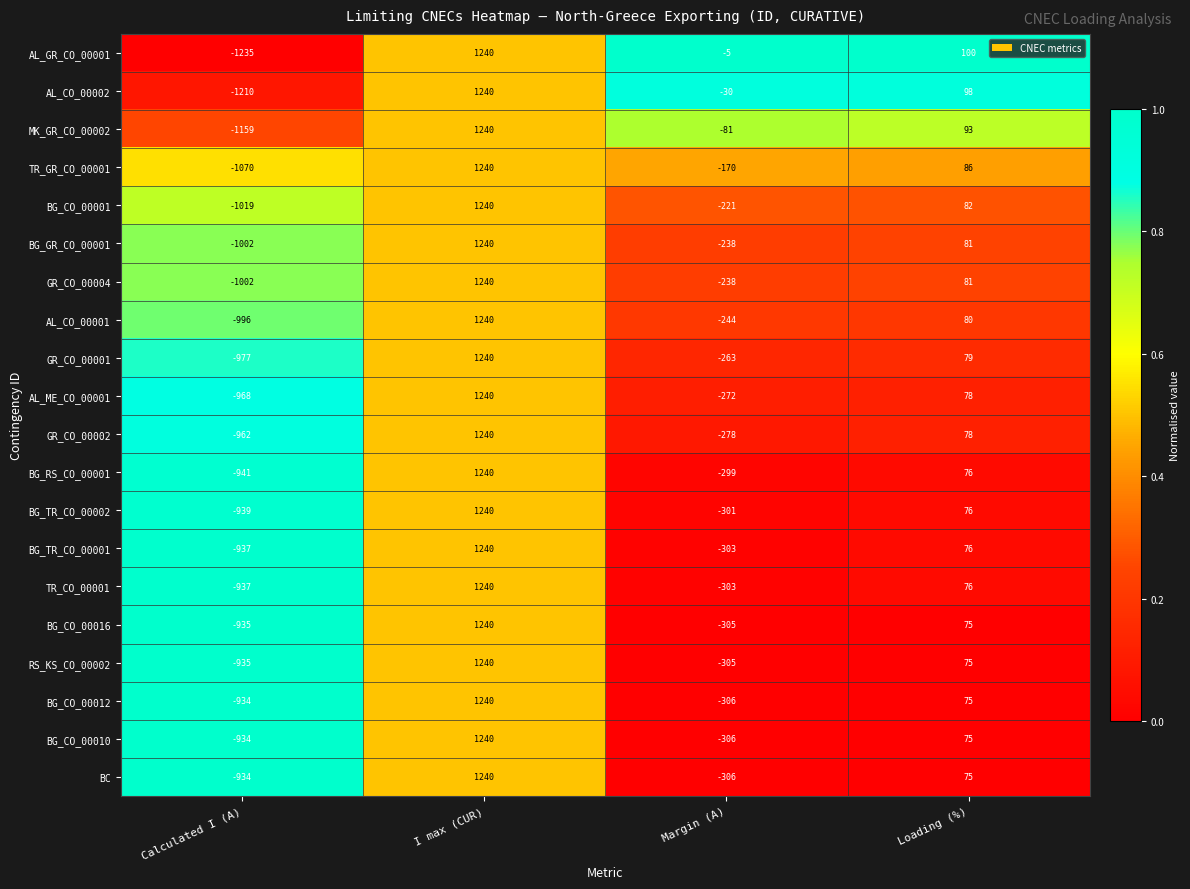

Is the value of BG_GR_CO_00001 at Loading (%) greater than the value of BG_CO_00012 at I max (CUR)?

No